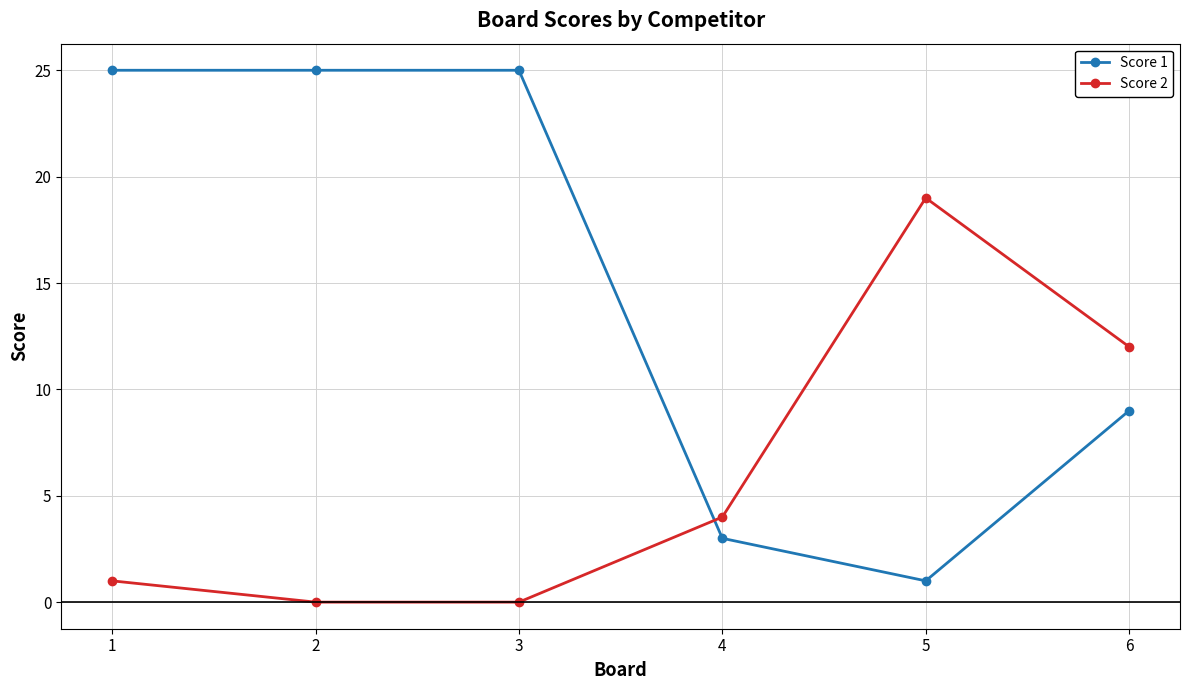

At 2, list the series in order from largest to smallest.

Score 1, Score 2